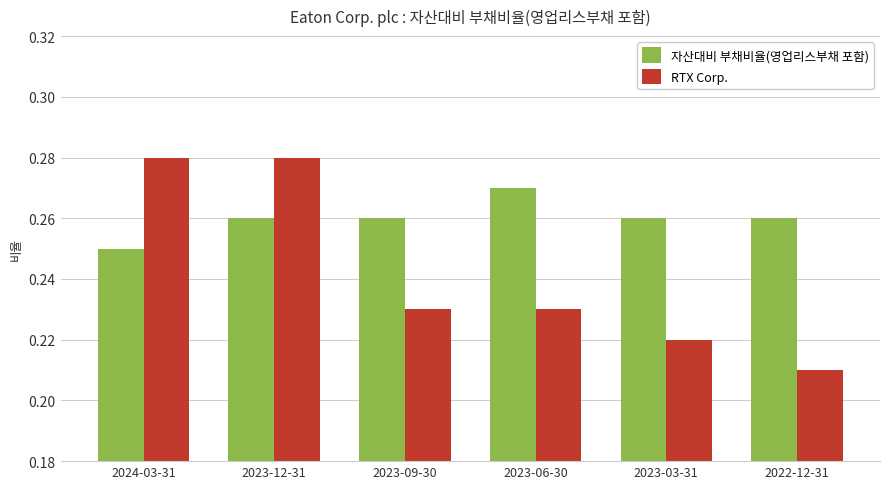

What is the label of the 3rd bar from the left?

2023-09-30